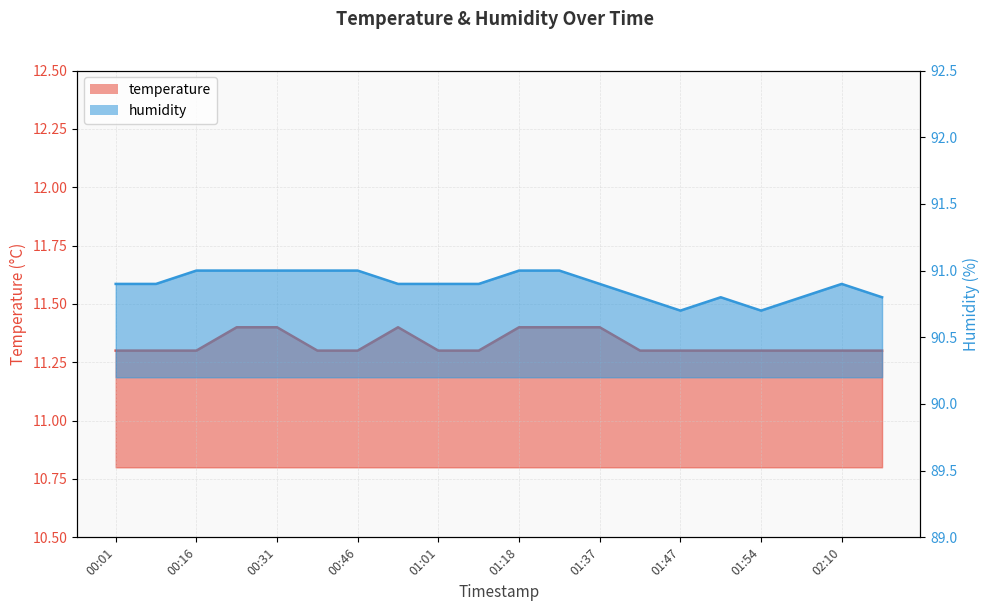

Is the value of humidity at 00:38 greater than the value of temperature at 01:52?

Yes